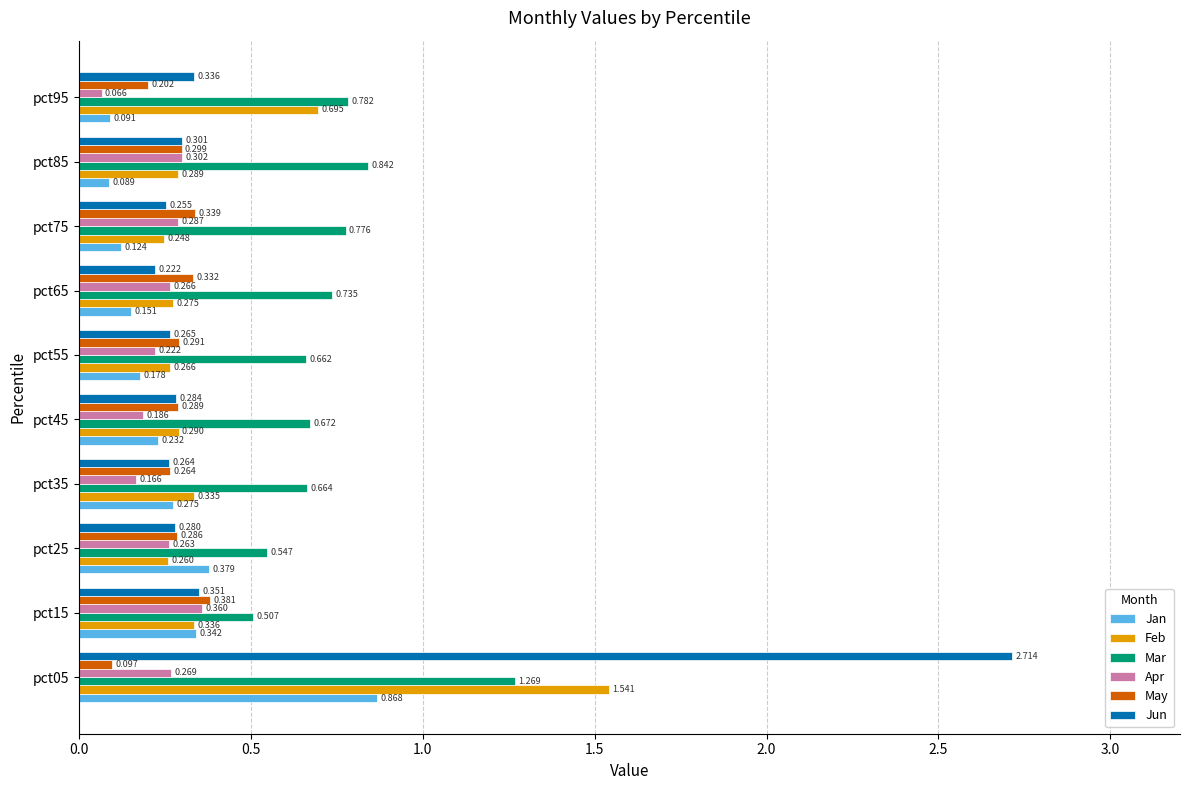

Is the value of May at pct25 greater than the value of Jun at pct95?

No